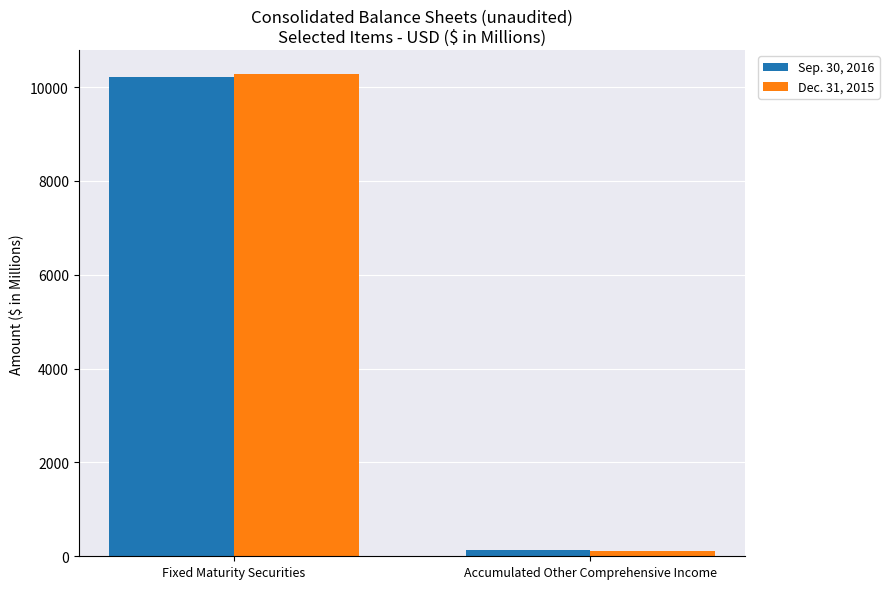

Reading left to right, extract all data points from this chart.

Sep. 30, 2016: 10219	144
Dec. 31, 2015: 10275	104